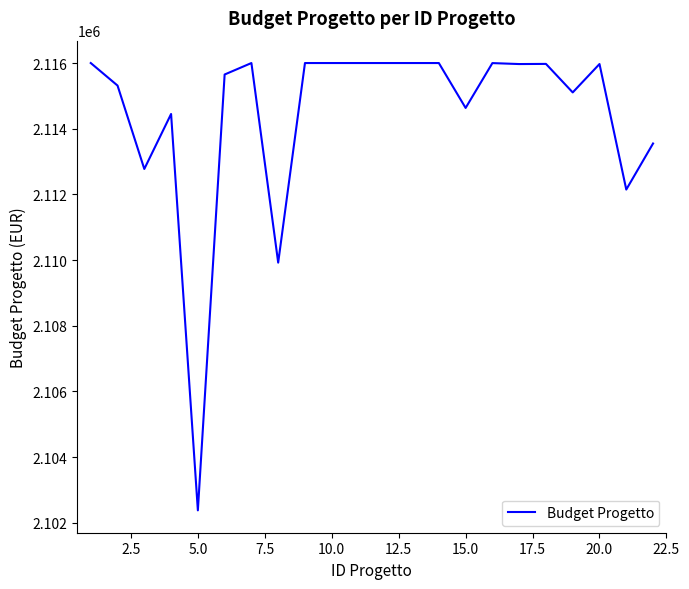

How many lines are shown in the chart?

1